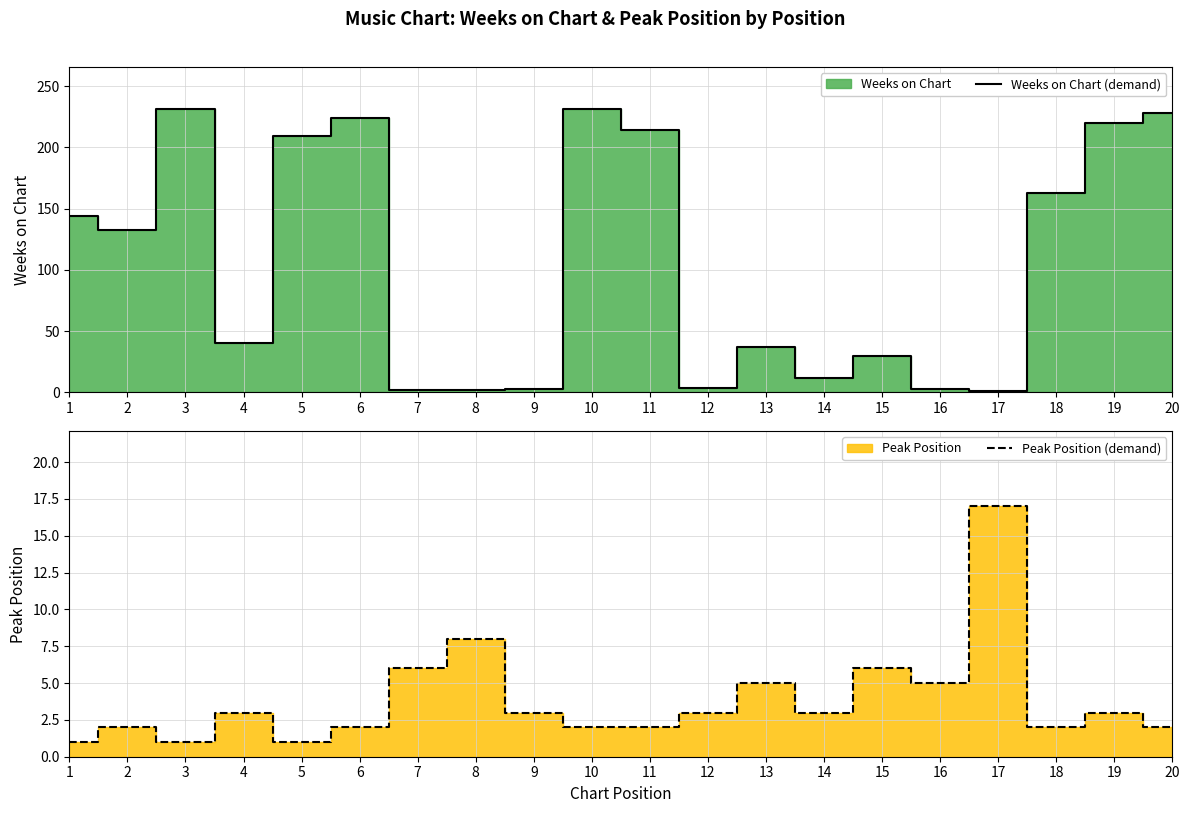

How many intersections are there between Weeks on Chart (demand) and Peak Position (demand)?

3